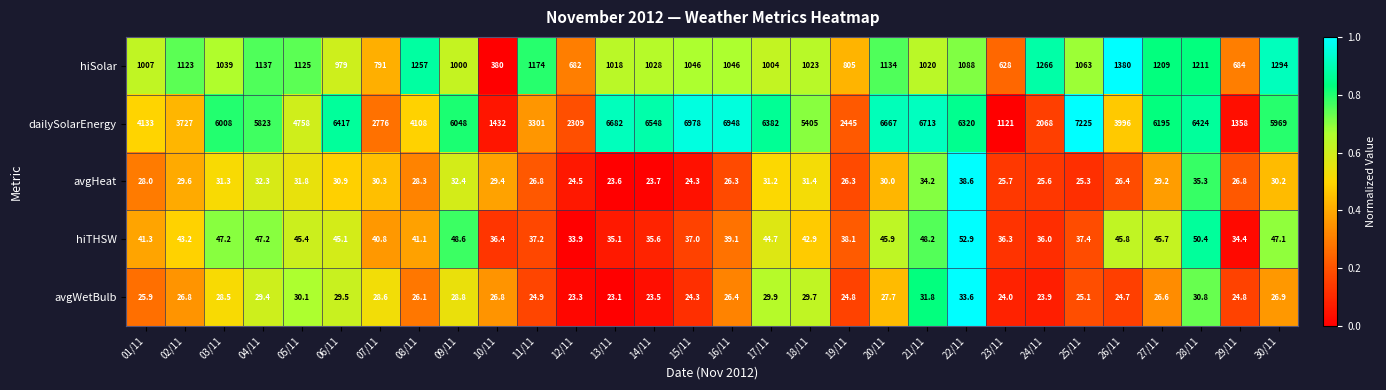

Which series has the largest total across all categories?

dailySolarEnergy